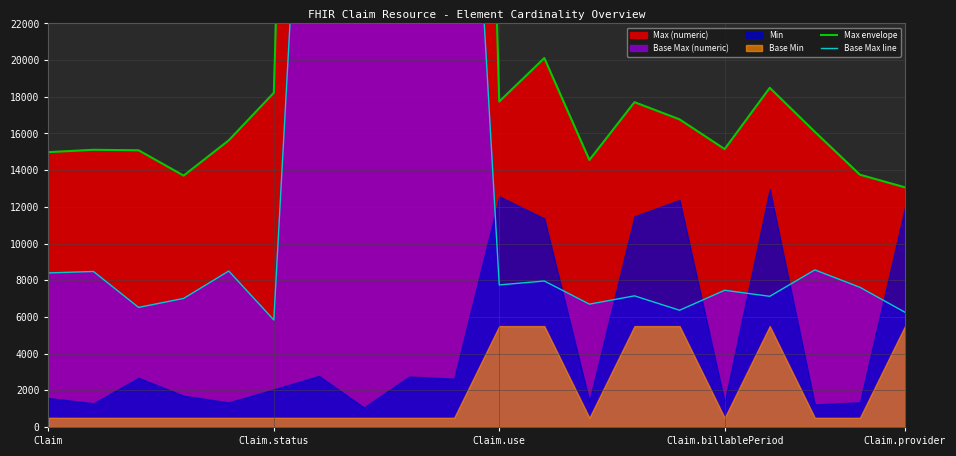

What is the difference between the maximum and minimum values in the Base Max line series?

45832